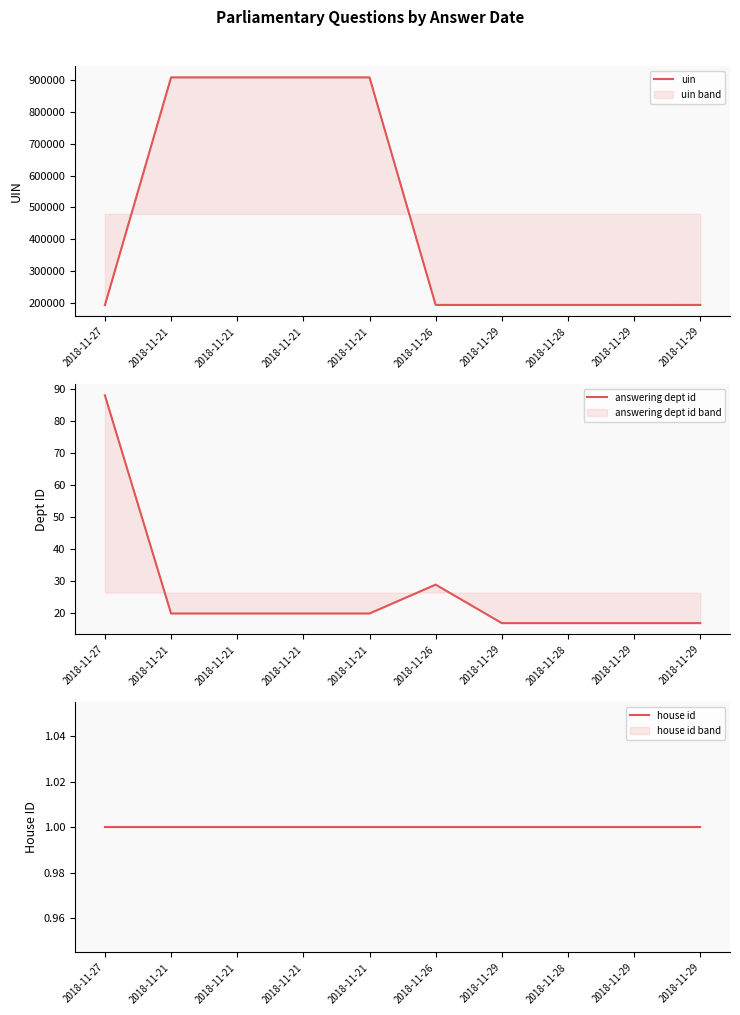

True or false: uin and answering dept id intersect in this chart.

False